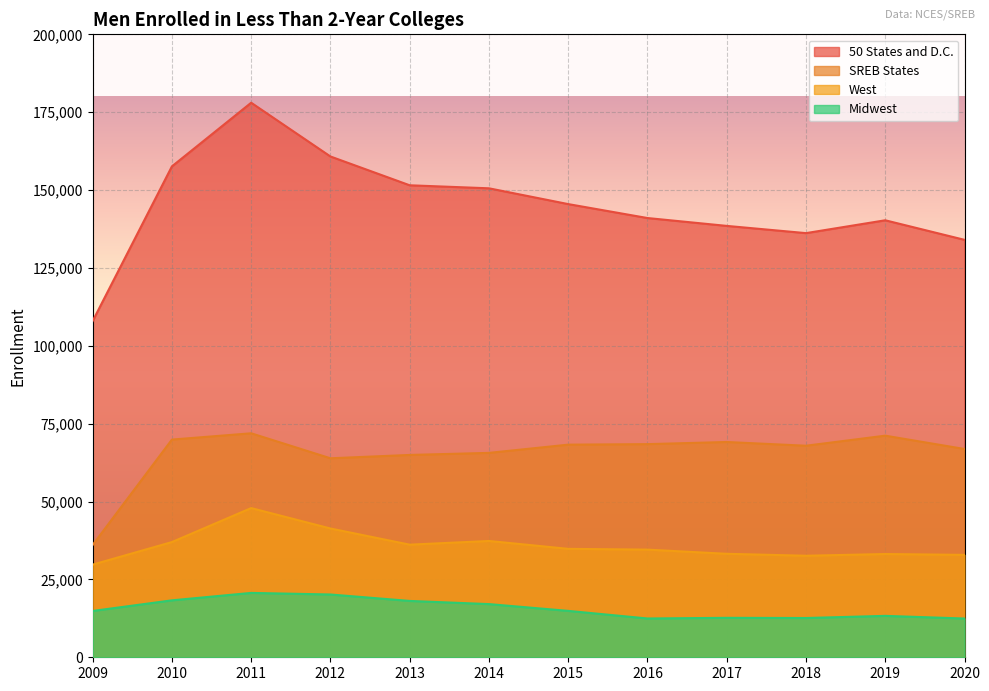

True or false: 50 States and D.C. and Midwest intersect in this chart.

False